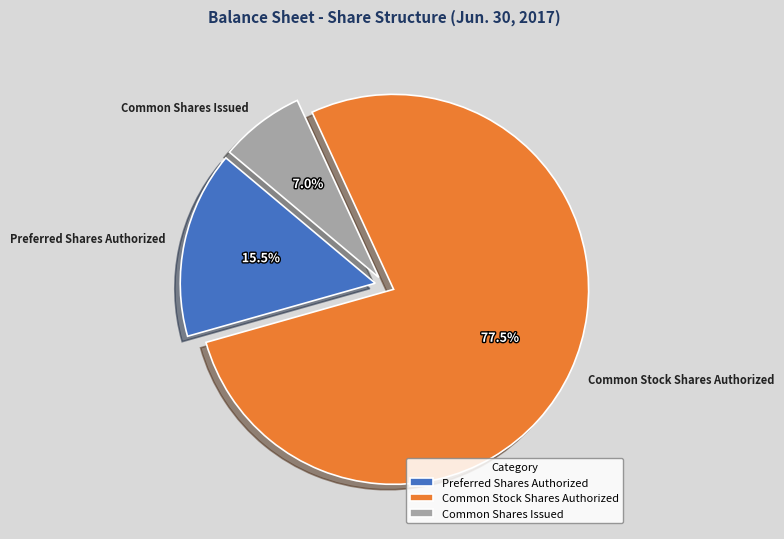

Approximately how many times larger is the value at Common Stock Shares Authorized compared to Preferred Shares Authorized?

5.0